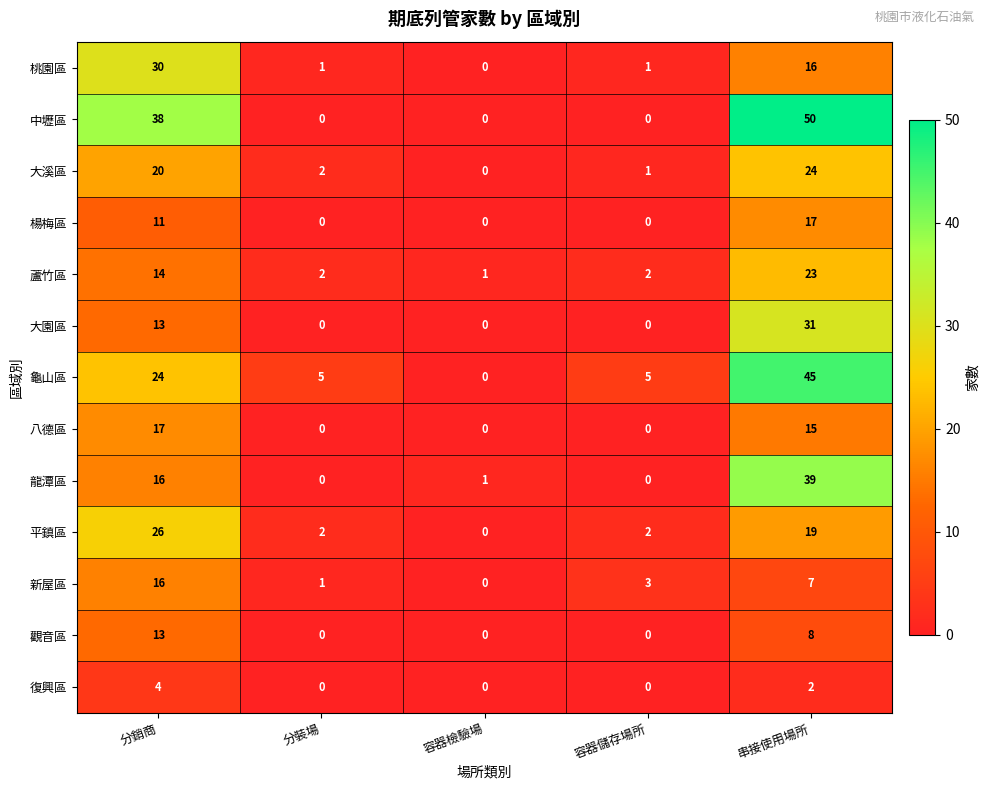

At 串接使用場所, list the series in order from smallest to largest.

復興區, 新屋區, 觀音區, 八德區, 桃園區, 楊梅區, 平鎮區, 蘆竹區, 大溪區, 大園區, 龍潭區, 龜山區, 中壢區